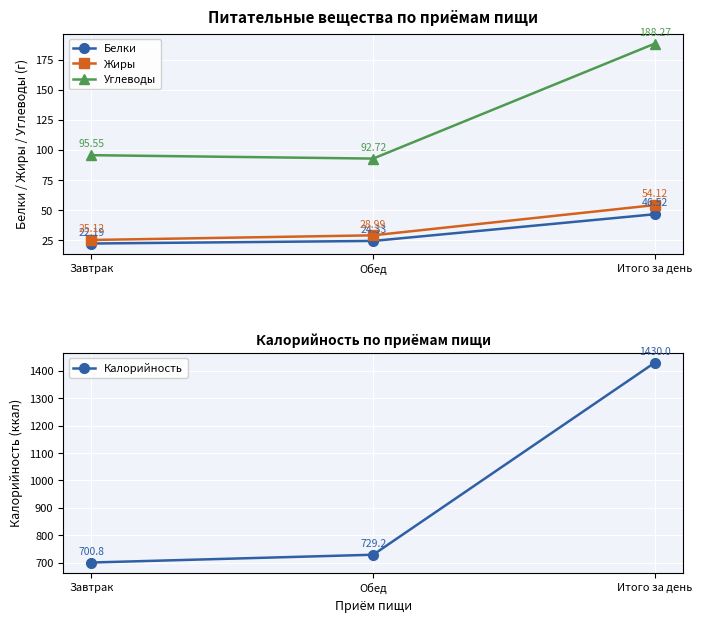

Between Завтрак and Итого за день, which series saw the biggest shift?

Калорийность